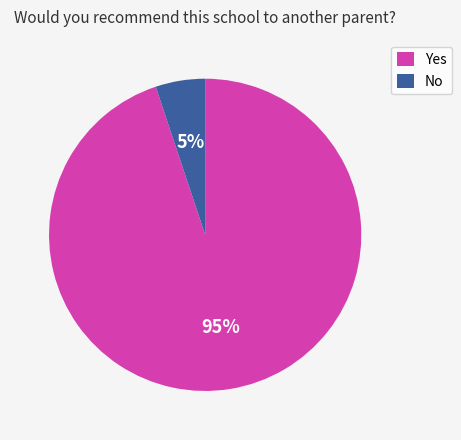

What is the ratio of the value at No to the value at Yes?

0.1